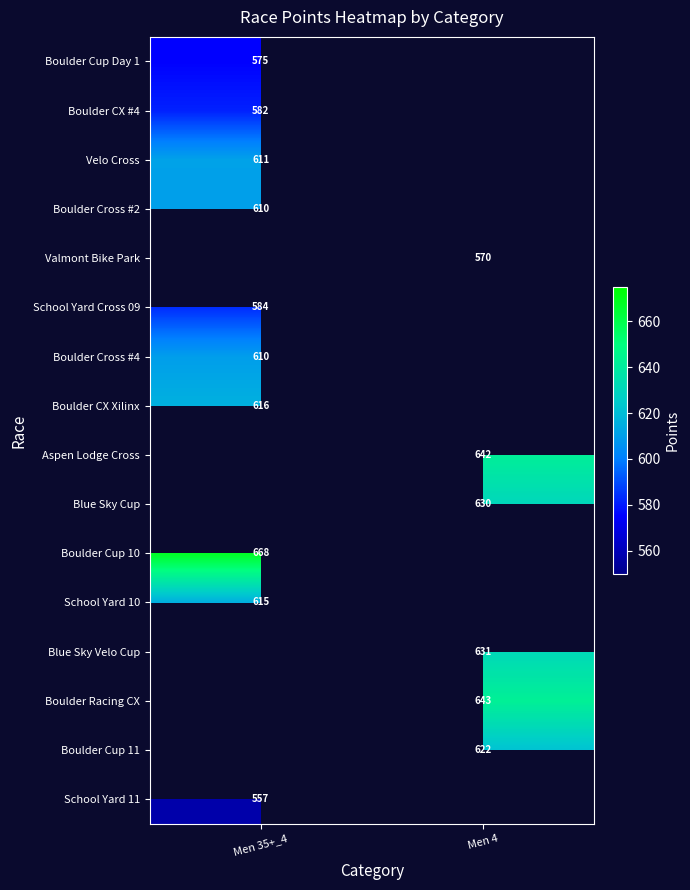

Which has a higher value, Men 35+_4 or Men 4?

Men 4